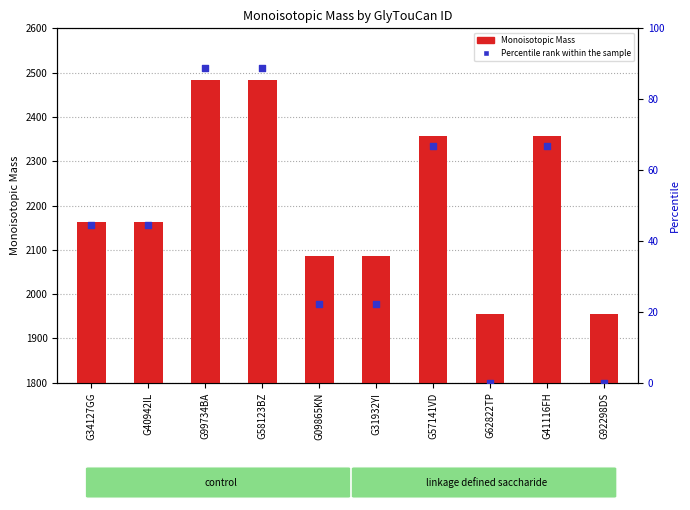

Which series reaches the maximum Y coordinate?

Monoisotopic Mass